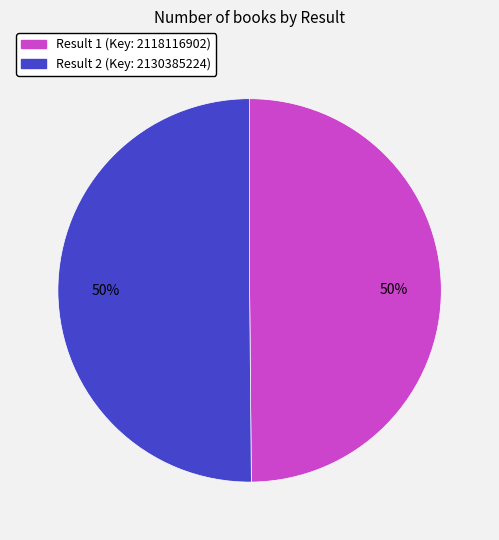

To the nearest percent, what is the average slice percentage?

50%